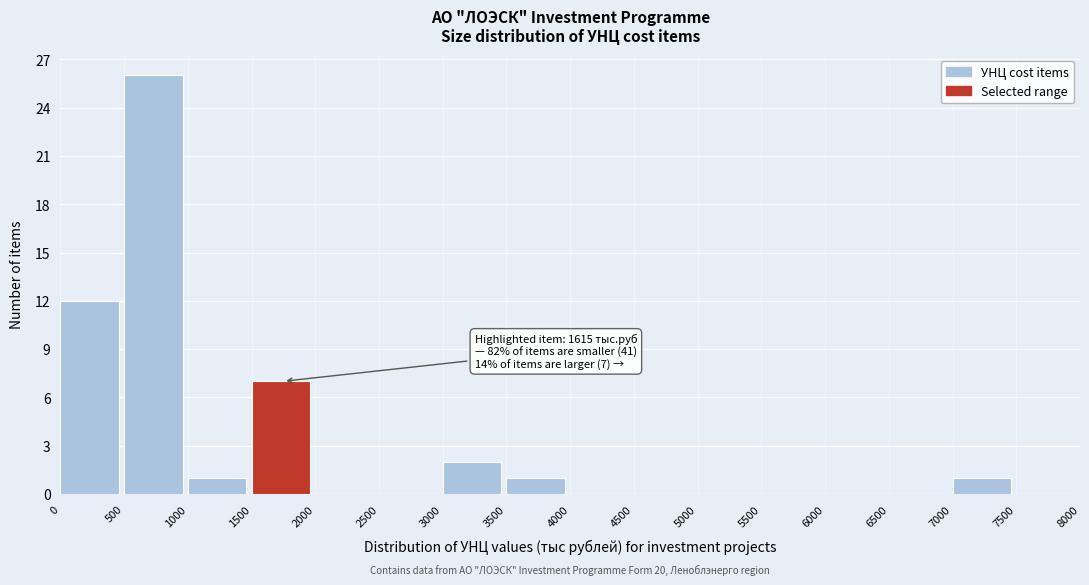

Over which range of the x-axis is the bar tallest?

500 to 1000